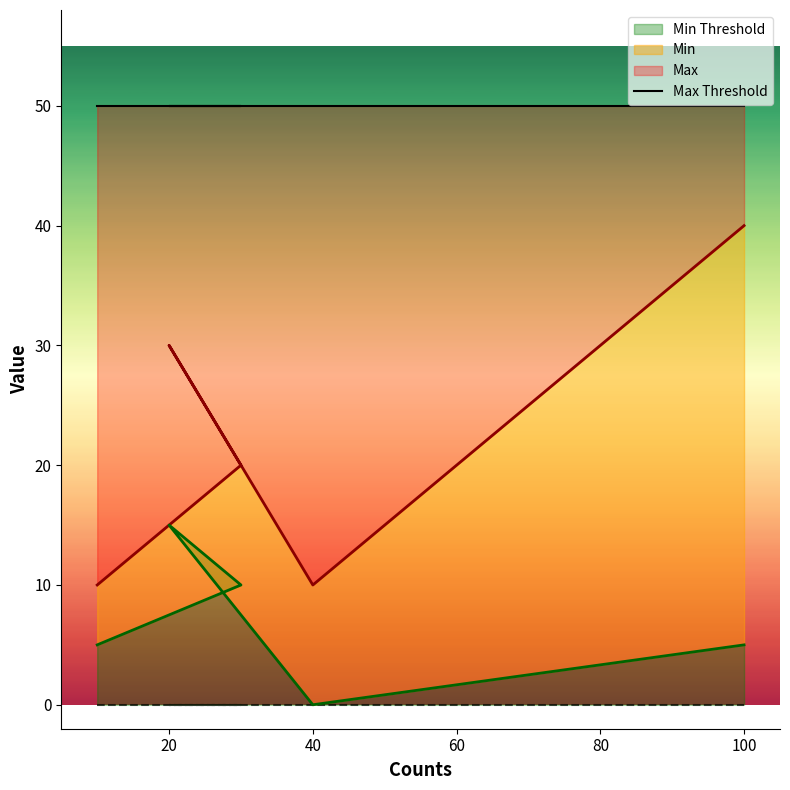

Count the Min values in the range 5 to 10.

3